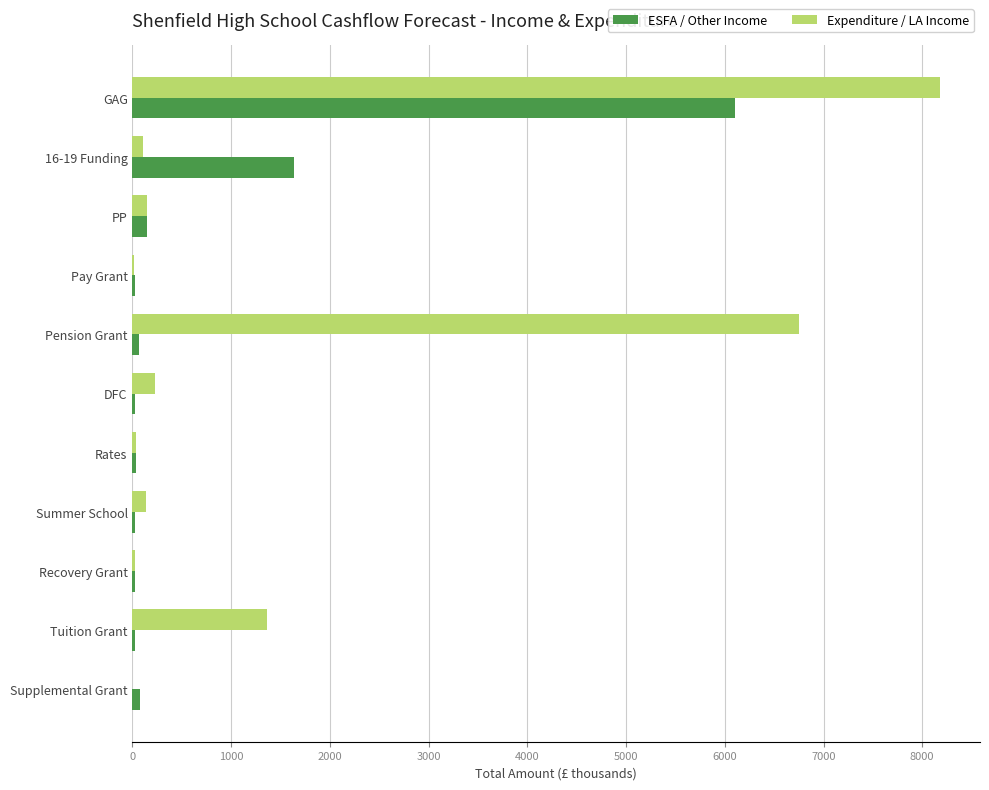

Which series has the widest spread of values?

Expenditure / LA Income